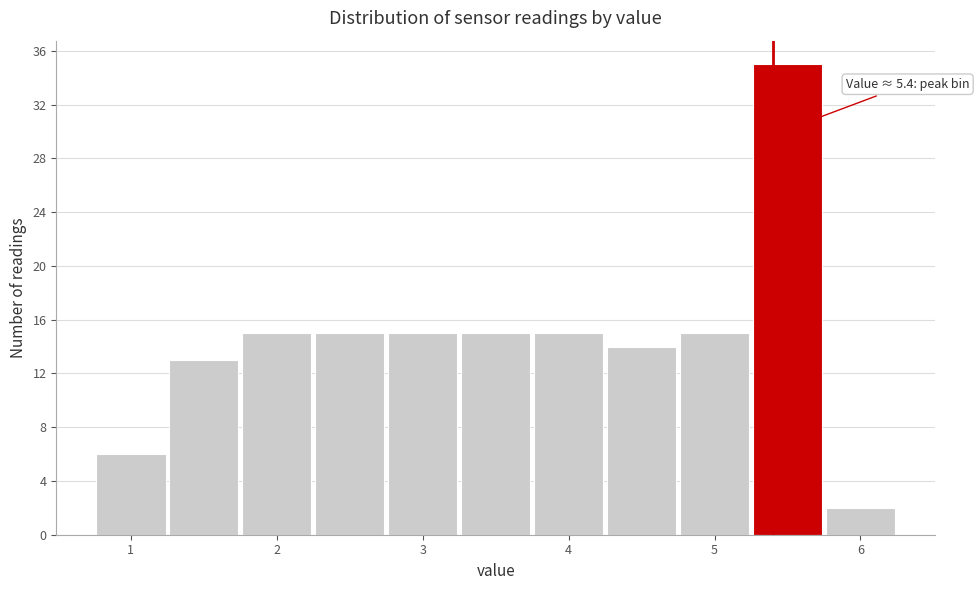

Which range on the x-axis has the tallest bar?

5.25 to 5.75